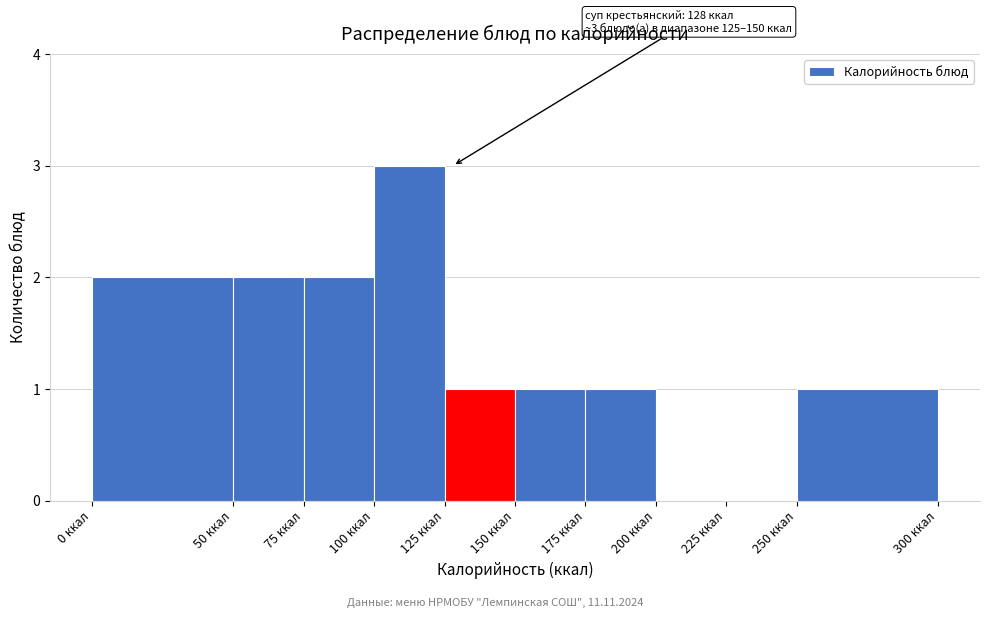

Over which range of the x-axis is the bar tallest?

100 to 125